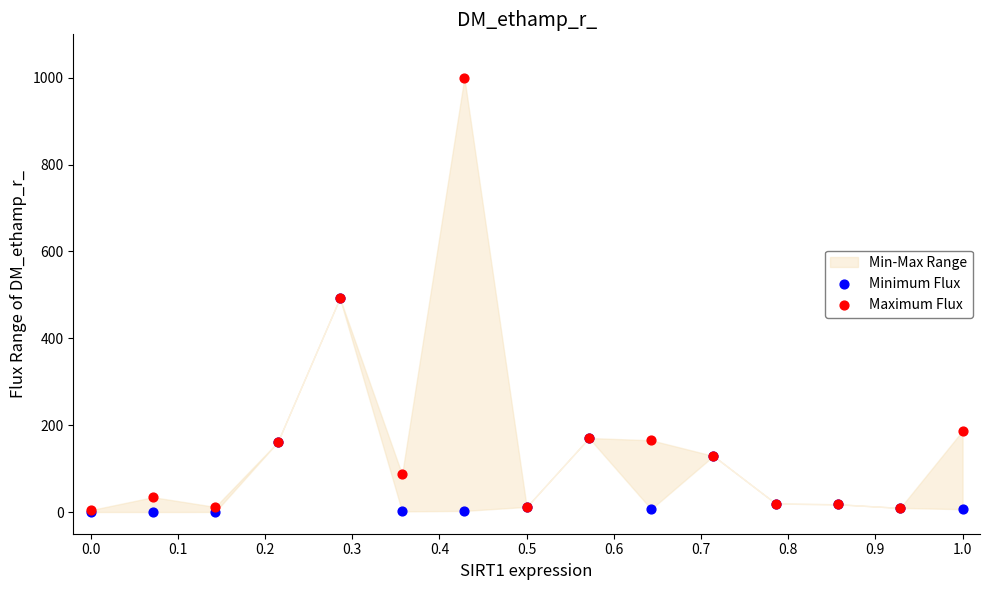

In the Minimum Flux series, what Y value is closest to 246?

170.4